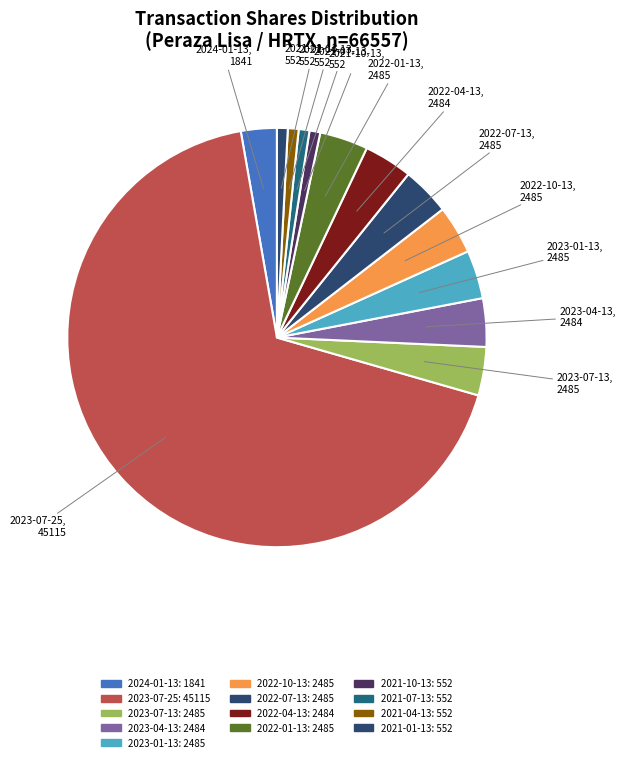

Rank the categories by value from highest to lowest.

2023-07-25, 2023-07-13, 2023-01-13, 2022-10-13, 2022-07-13, 2022-01-13, 2023-04-13, 2022-04-13, 2024-01-13, 2021-10-13, 2021-07-13, 2021-04-13, 2021-01-13